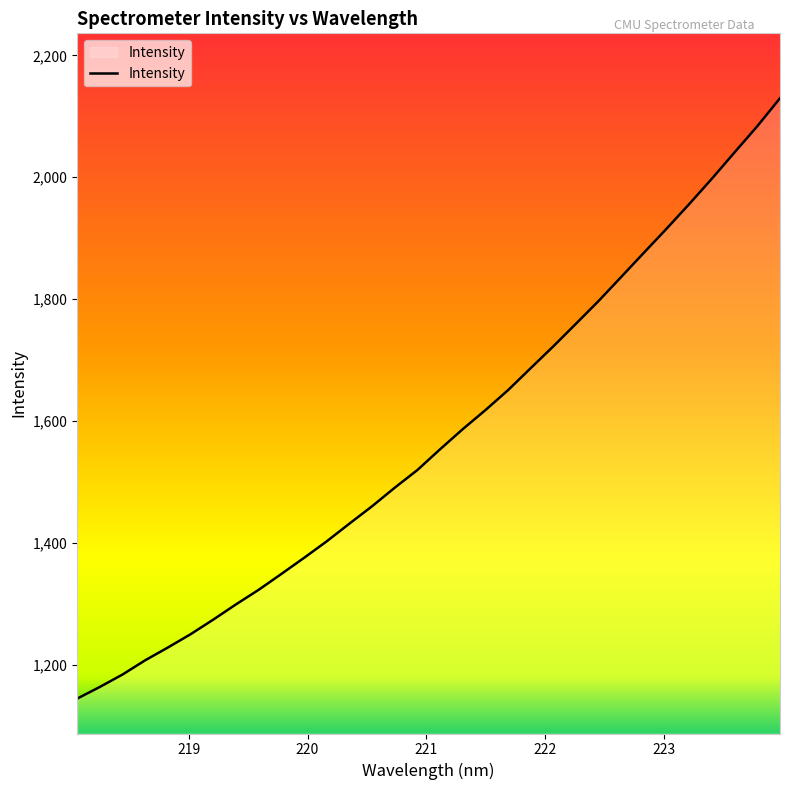

What is the greatest value displayed?

2129.7